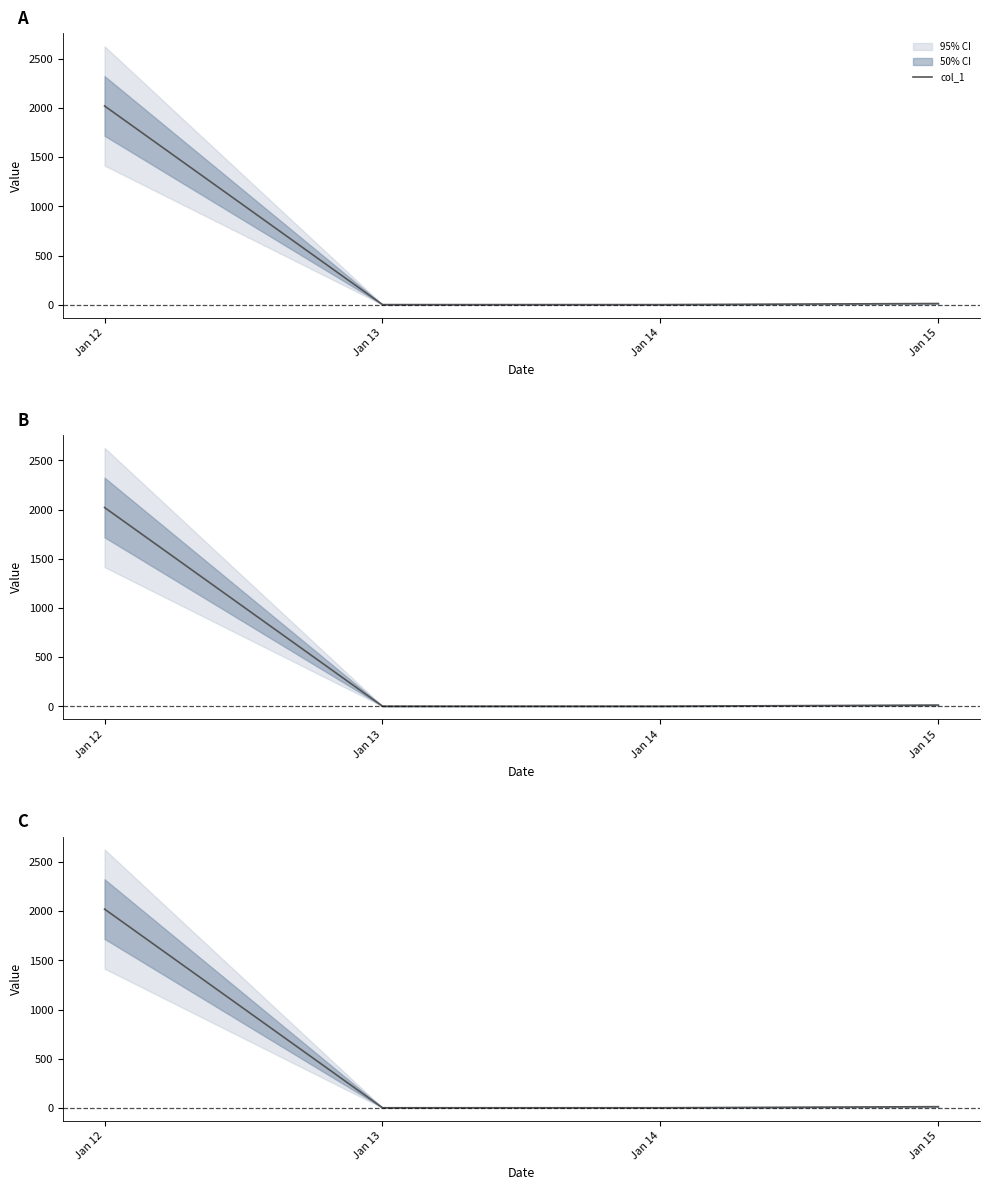

How many series are shown in this chart?

1